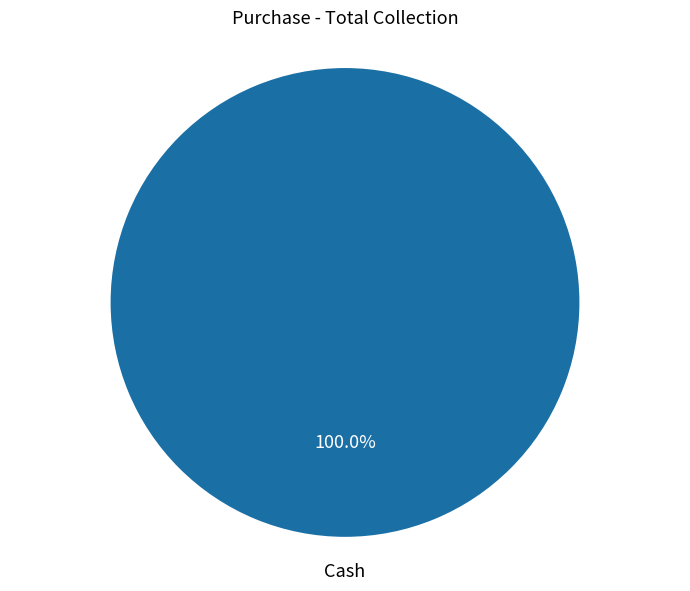

Is there any slice that represents more than half of the pie?

Yes